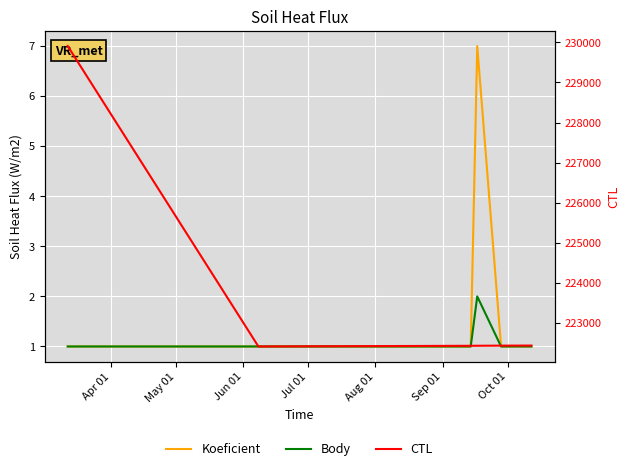

How many lines are shown in the chart?

3